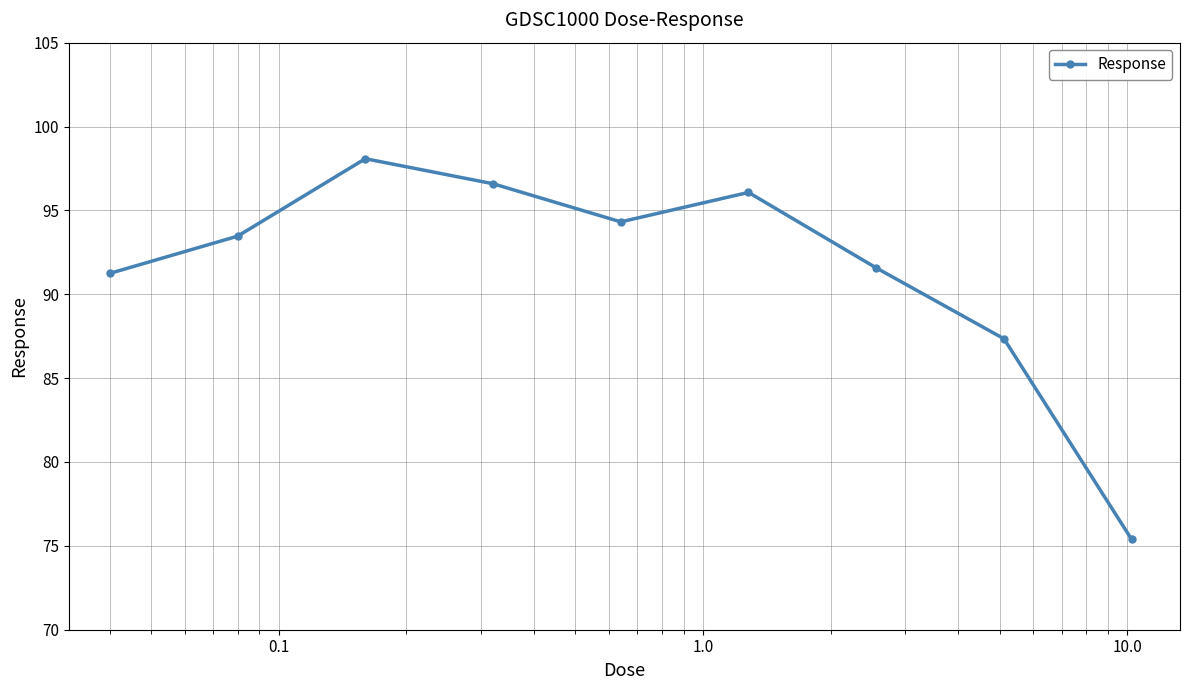

How many values exceed 93?

5